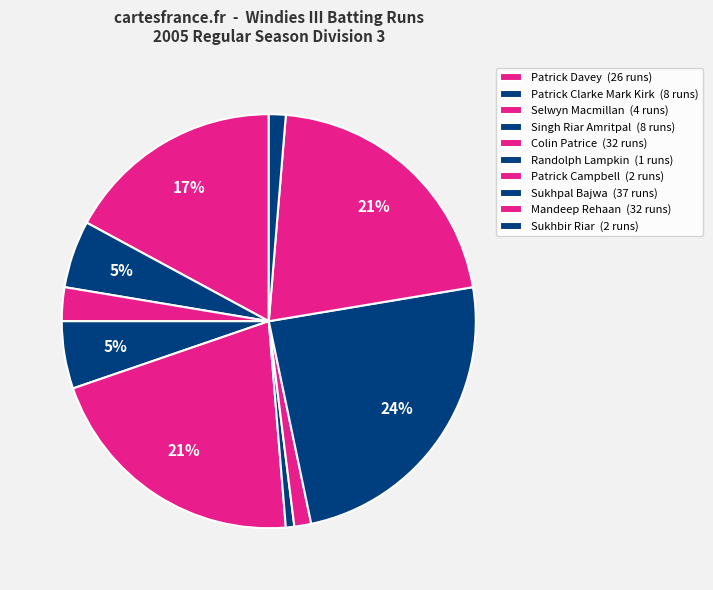

Is there any slice that represents more than half of the pie?

No